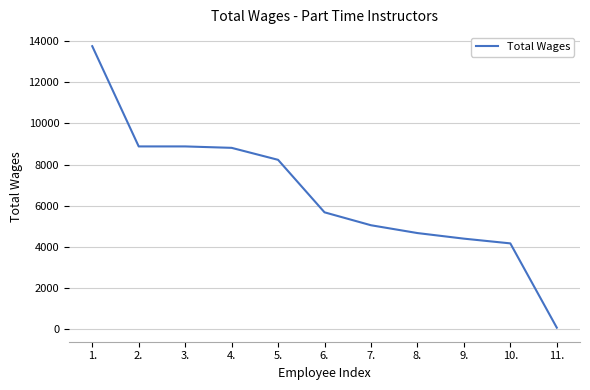

Is it true that the value at 8. is 3115?

False